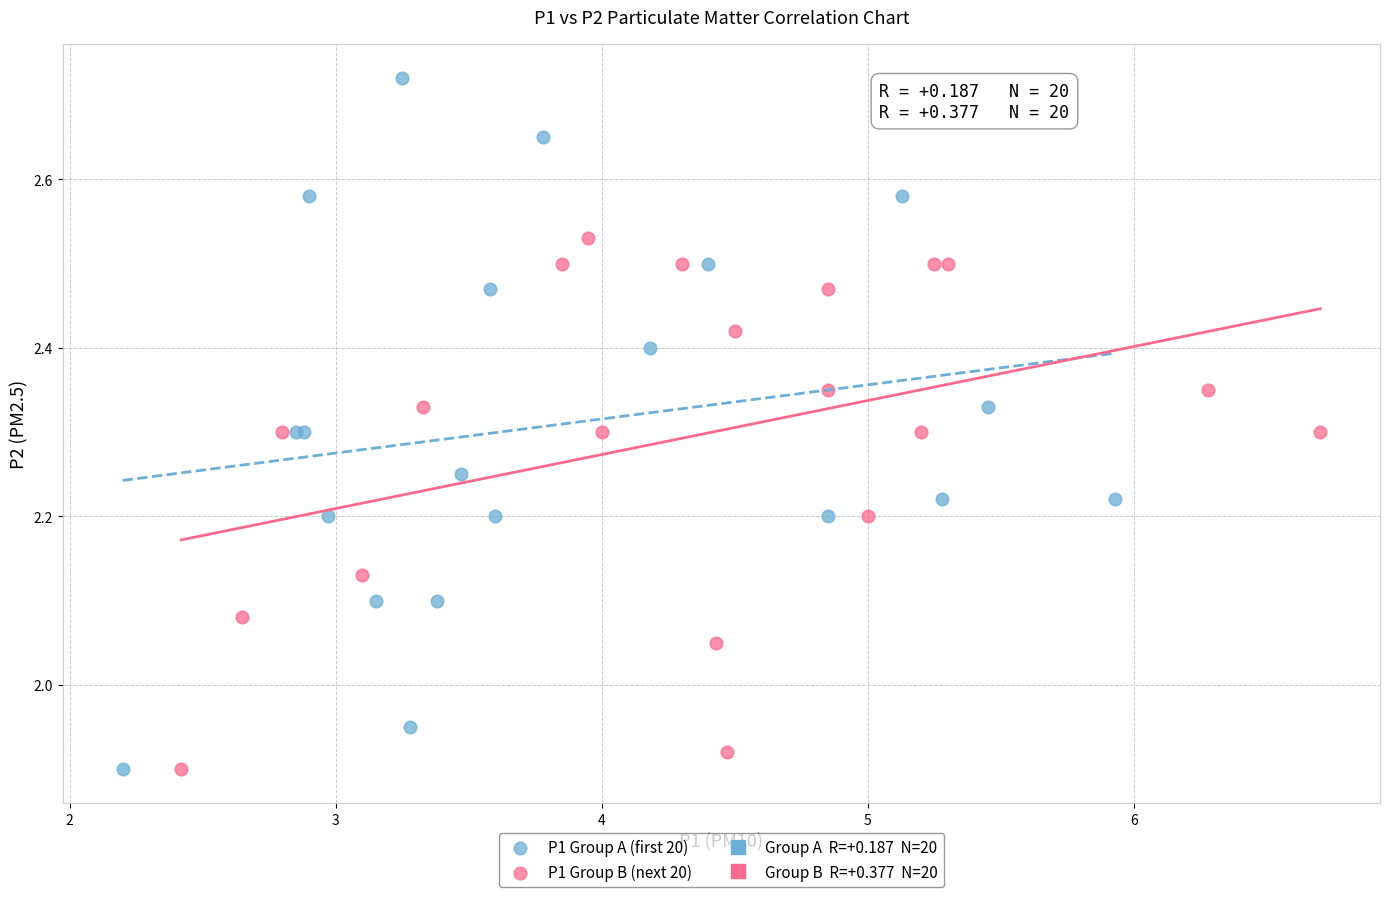

Which series has the widest spread of Y values?

P1 Group A (first 20)